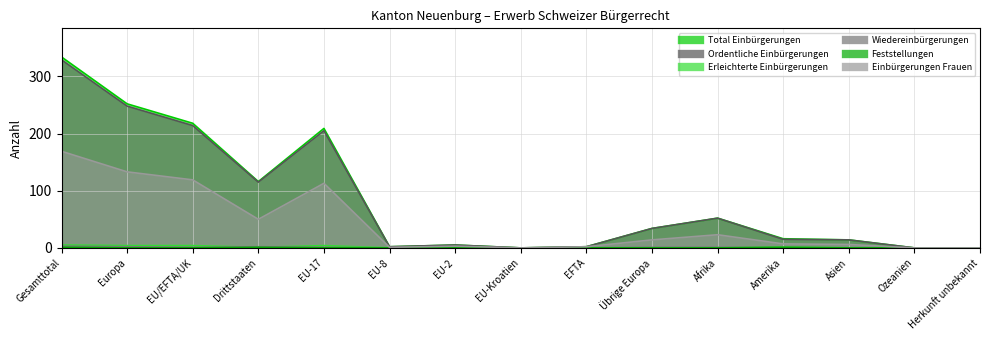

In Erleichterte Einbürgerungen, how many points are higher than both neighbors (excluding endpoints)?

2